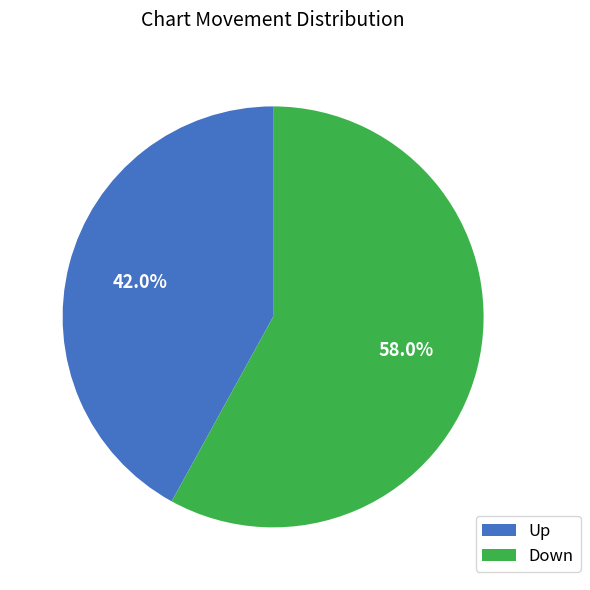

What is the smallest slice in the pie chart?

Up